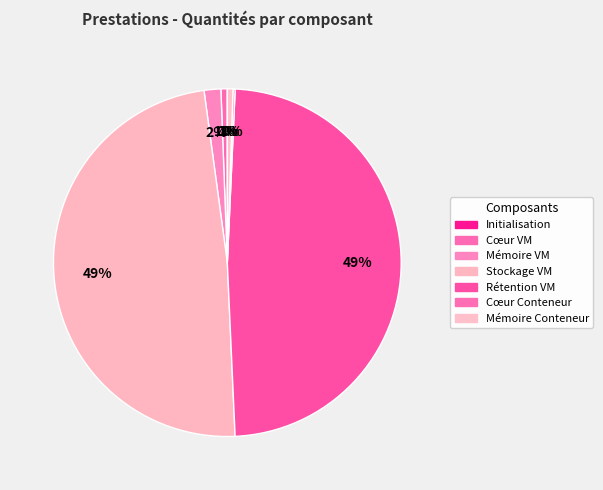

Which category has the smallest portion of the pie?

Initialisation